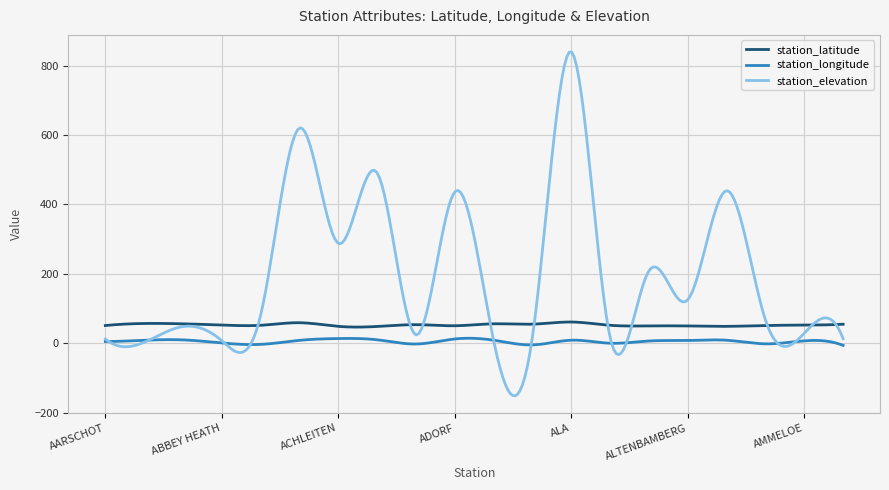

What is the minimum value shown in the chart?

-151.8